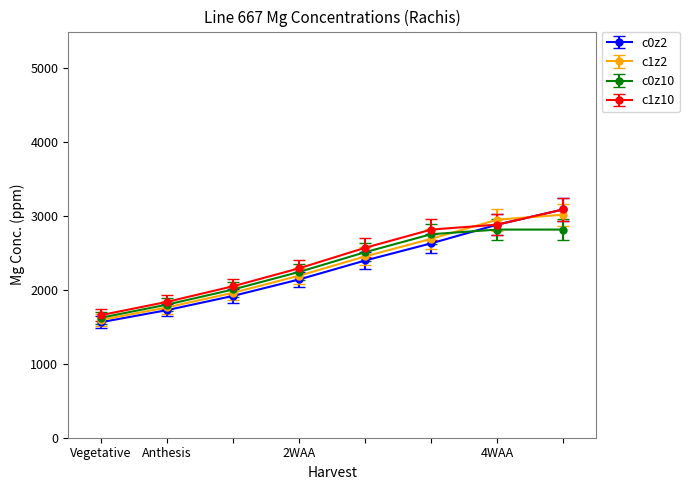

What is the highest value of the c0z10 series?

2818.6